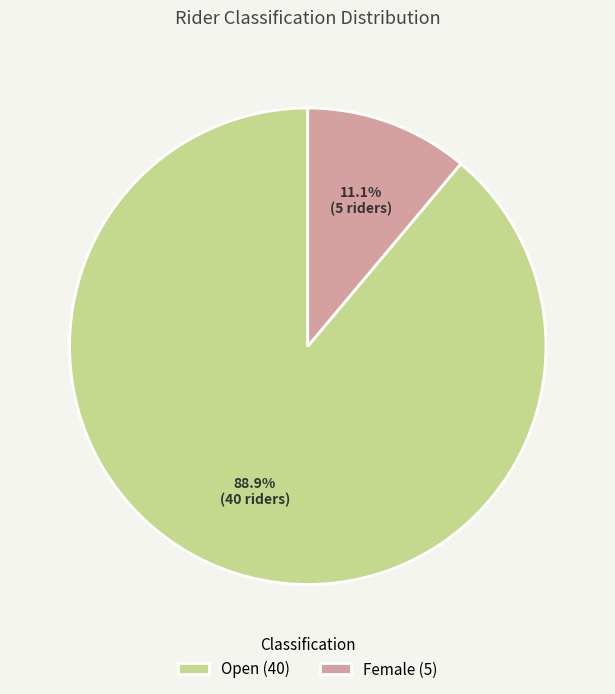

Rank the categories by value from lowest to highest.

Female (5), Open (40)